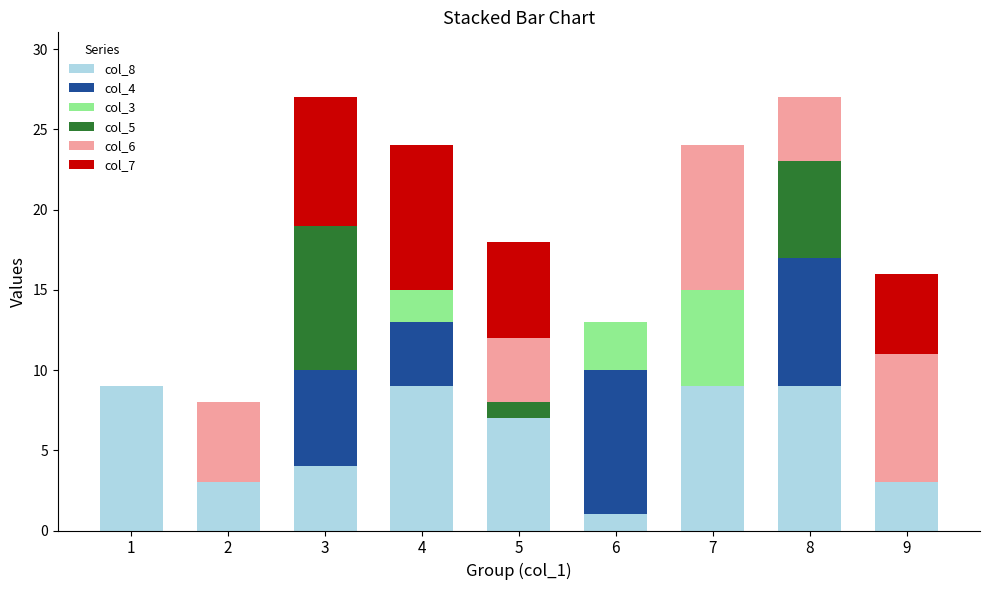

What is the total value across all series at 7?

24